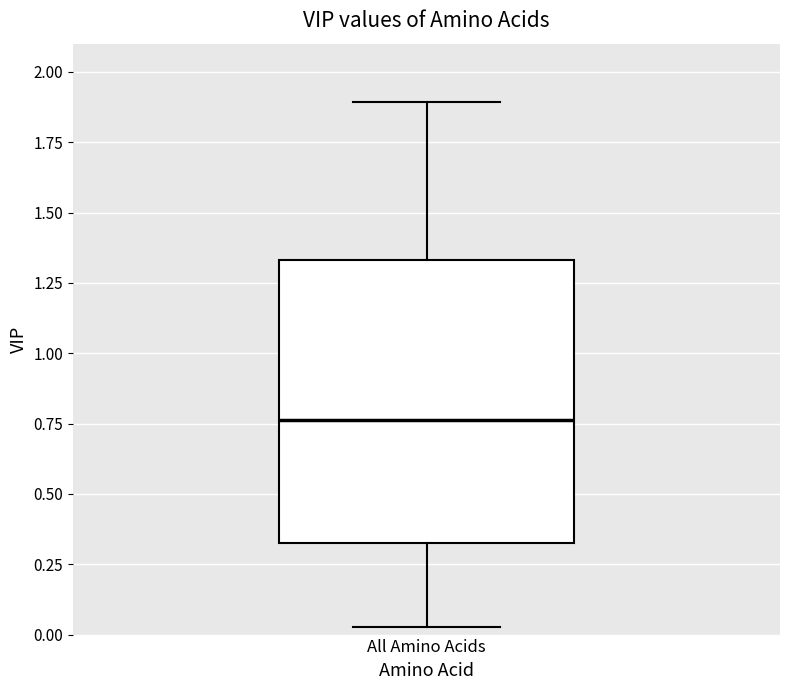

Where does the median line of the box for All Amino Acids sit on the y-axis? The values are not printed on the chart, so give them approximately, as read against the axis.

0.75